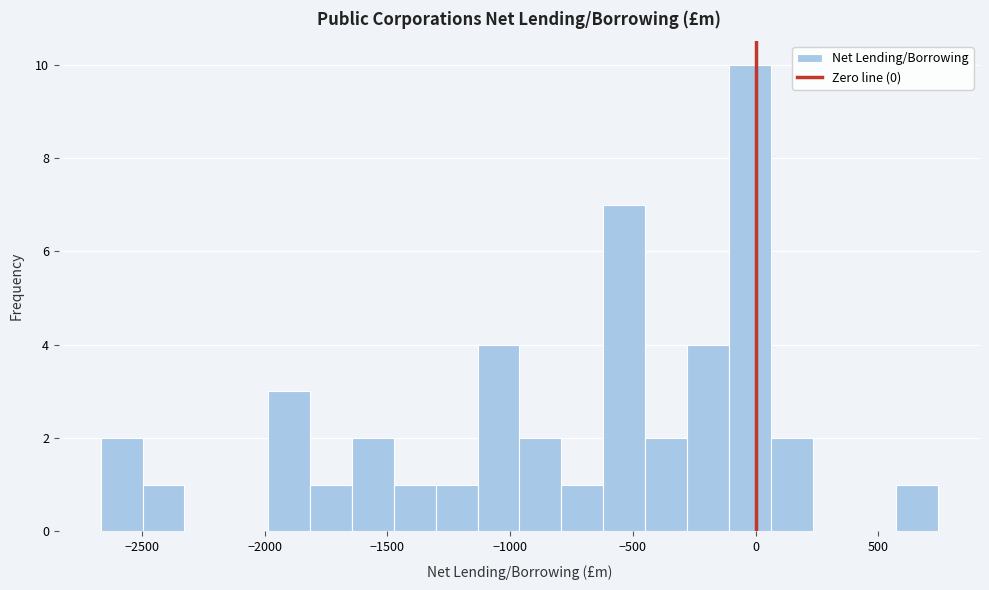

Around what value on the x-axis is the tallest bar? Give the approximate position of its centre, as read against the axis.

0